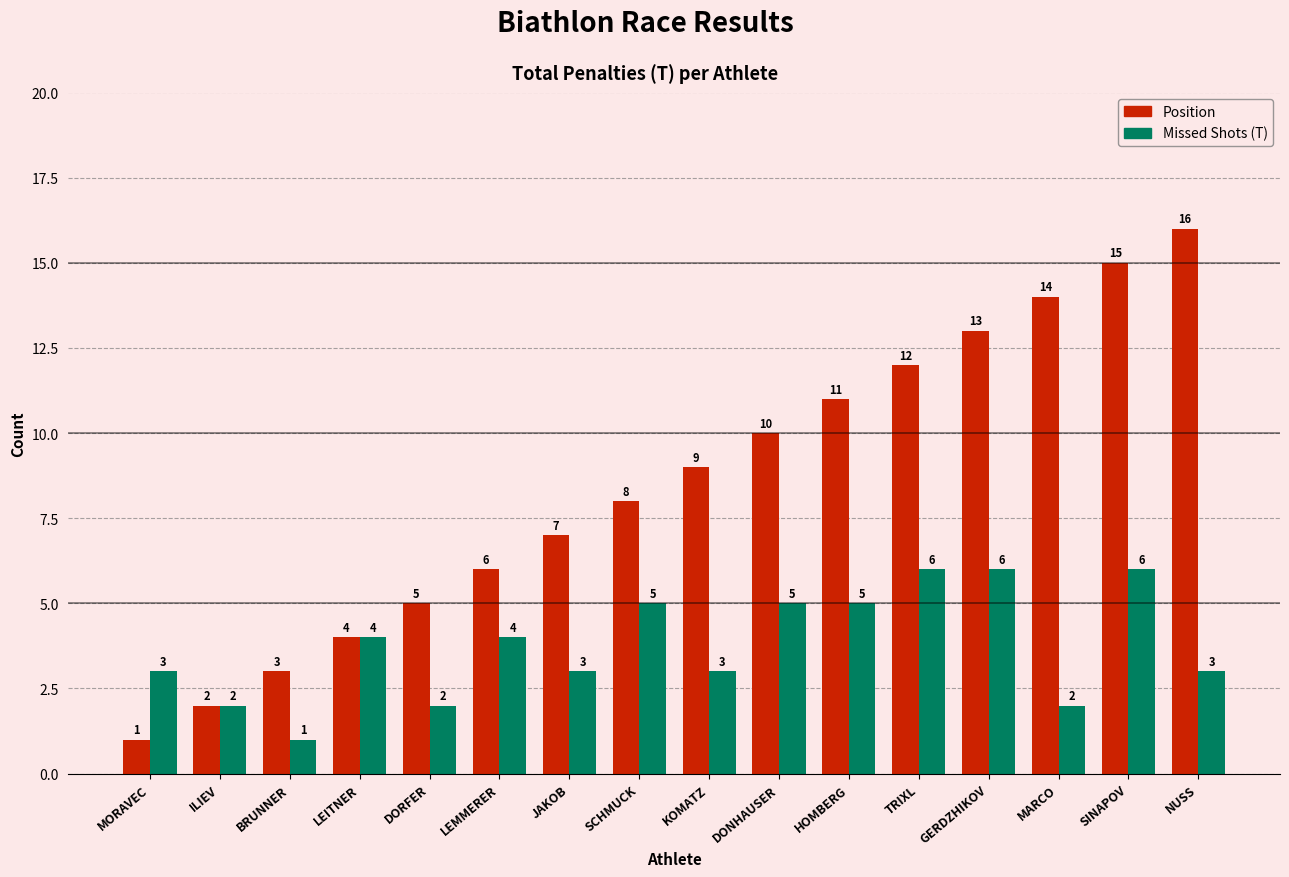

Reading left to right, transcribe all the data shown in this chart.

Position: 1	2	3	4	5	6	7	8	9	10	11	12	13	14	15	16
Missed Shots (T): 3	2	1	4	2	4	3	5	3	5	5	6	6	2	6	3